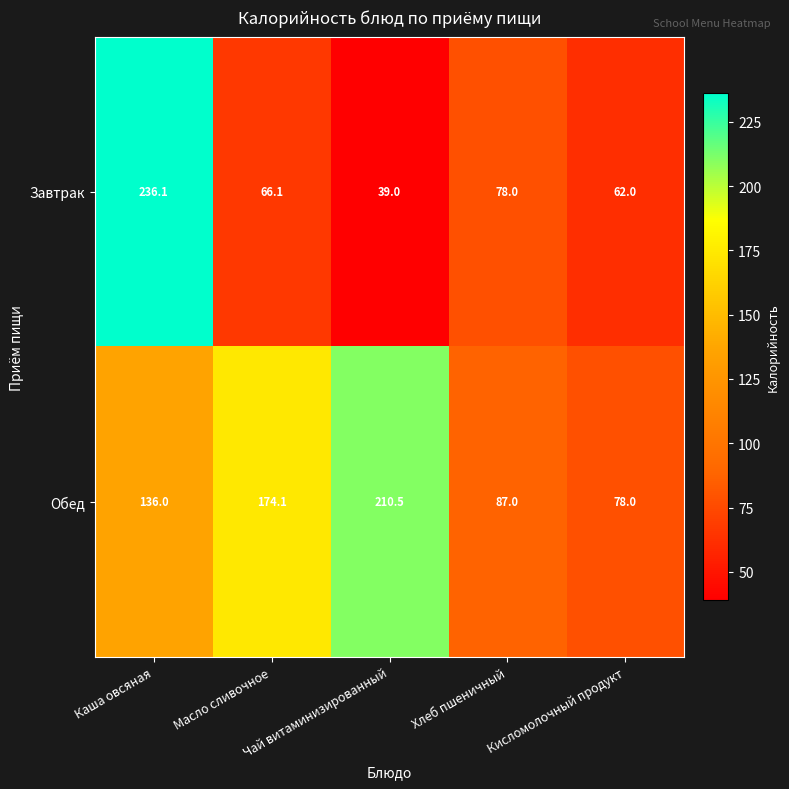

Which series has the largest range (max minus min)?

Завтрак